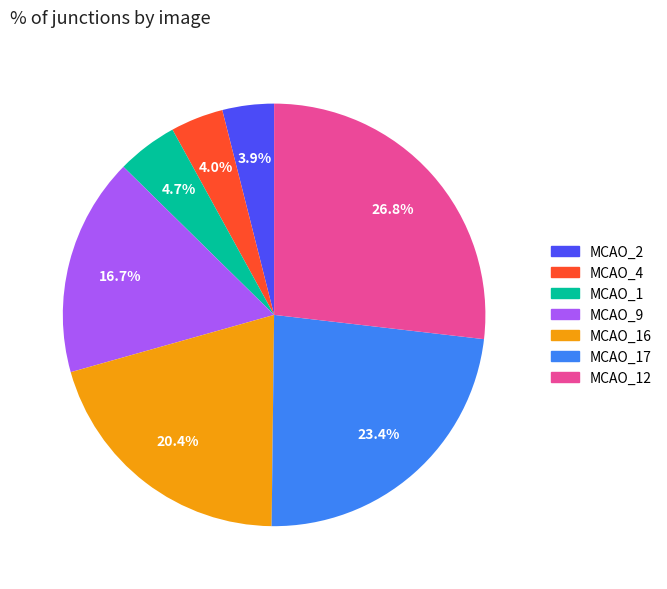

Is there a majority slice in this chart?

No